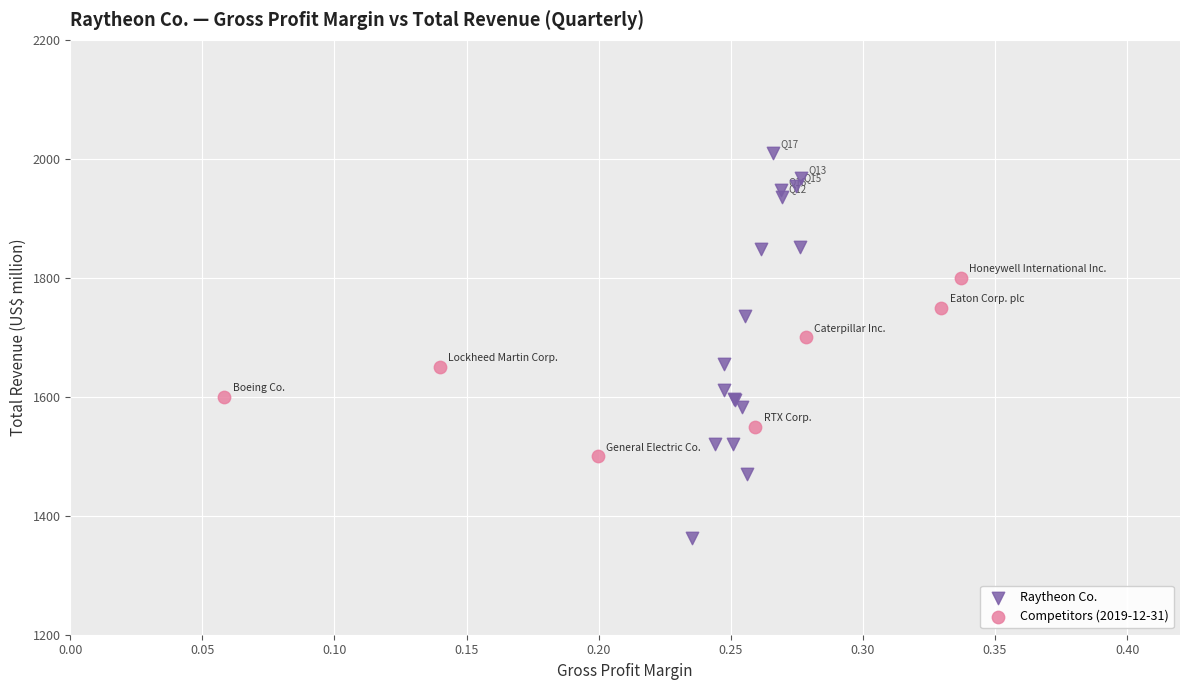

Which series contains the highest Y value?

Raytheon Co.